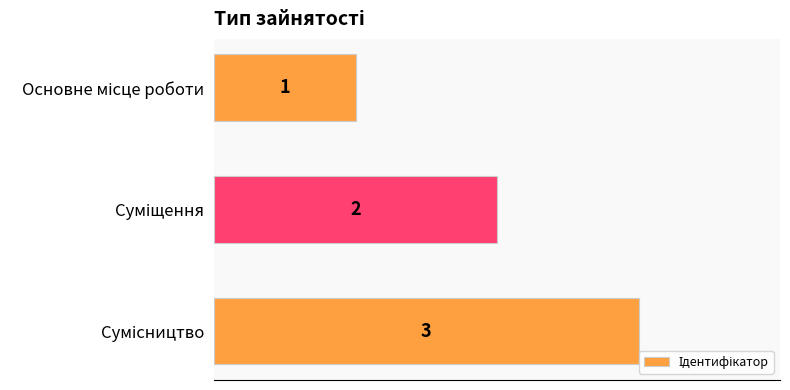

Reading bottom to top, what are all the values shown in this chart?

3	2	1